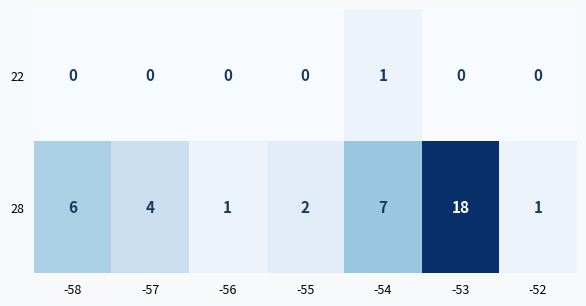

At how many categories does at least one series exceed 11?

1